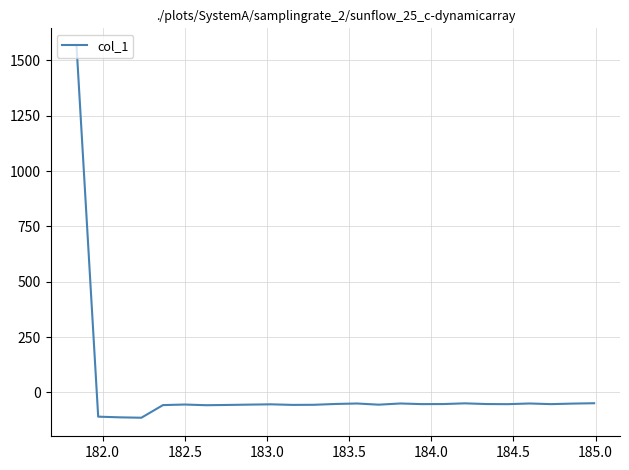

What is the maximum value shown in the chart?

1560.8